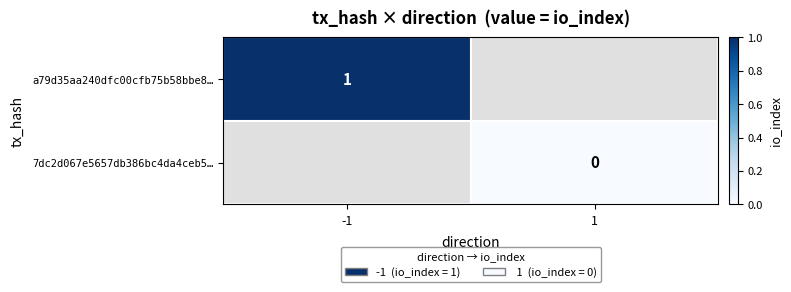

The value of a79d35aa240dfc00cfb75b58bbe8… at -1 is 1. True or false?

True